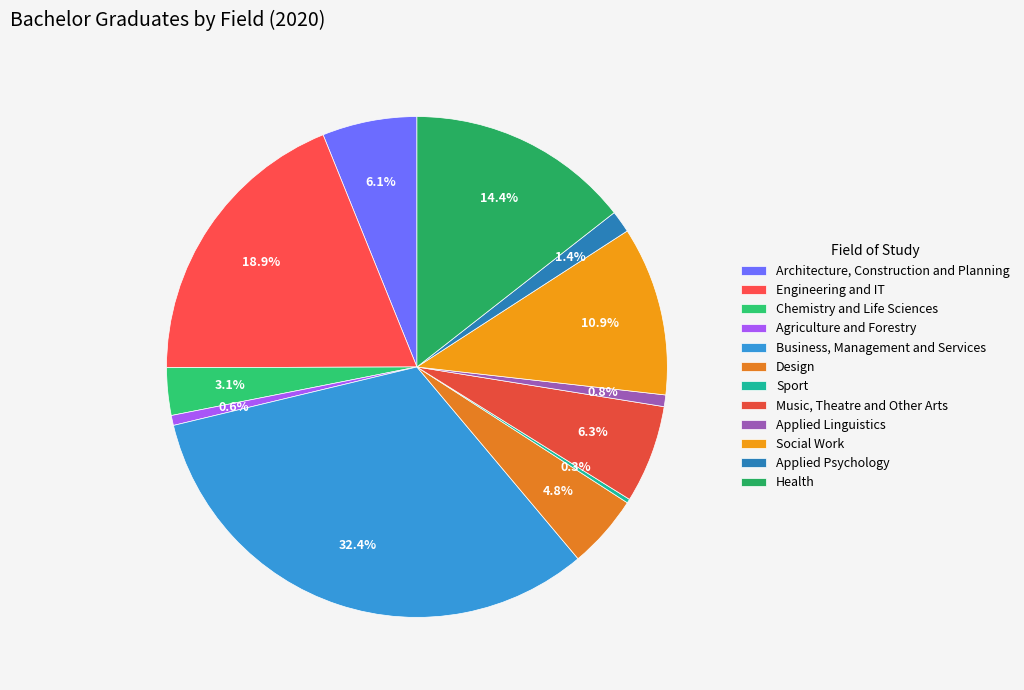

To the nearest percent, what portion does Architecture, Construction and Planning represent?

6%